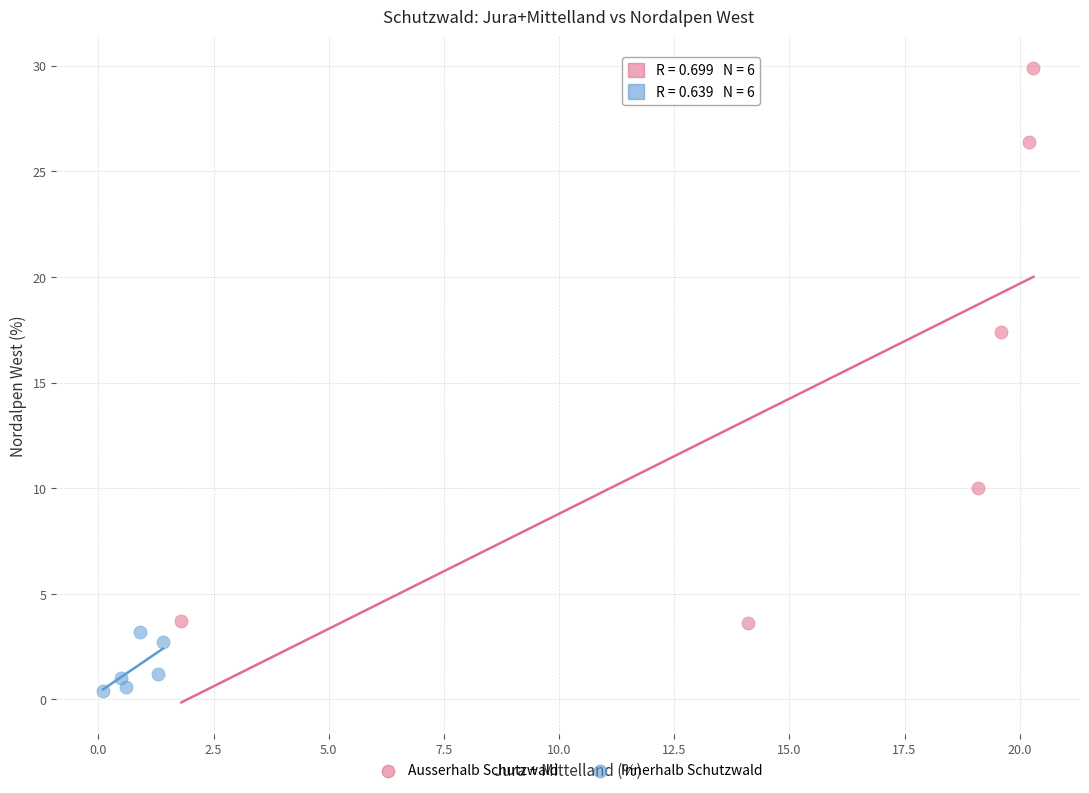

Which series contains the highest Y value?

Ausserhalb Schutzwald